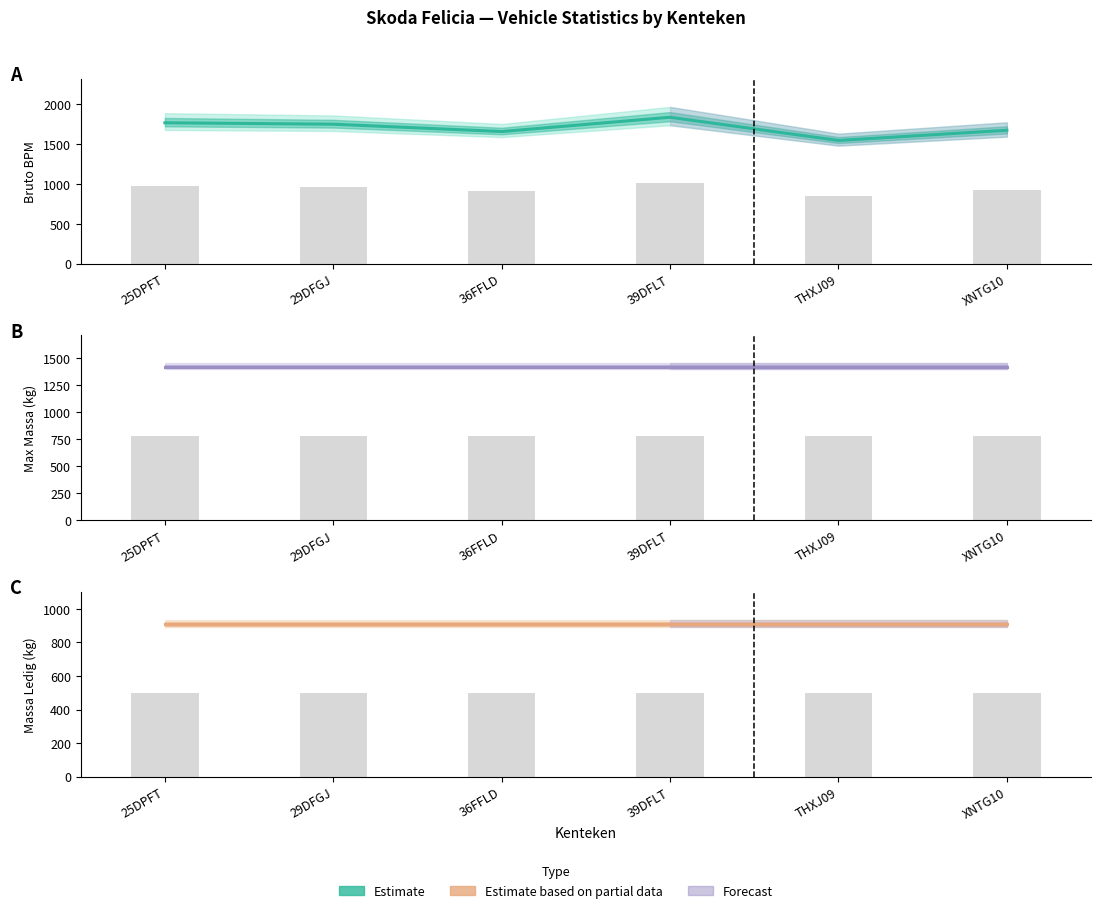

How many groups of bars are there?

6